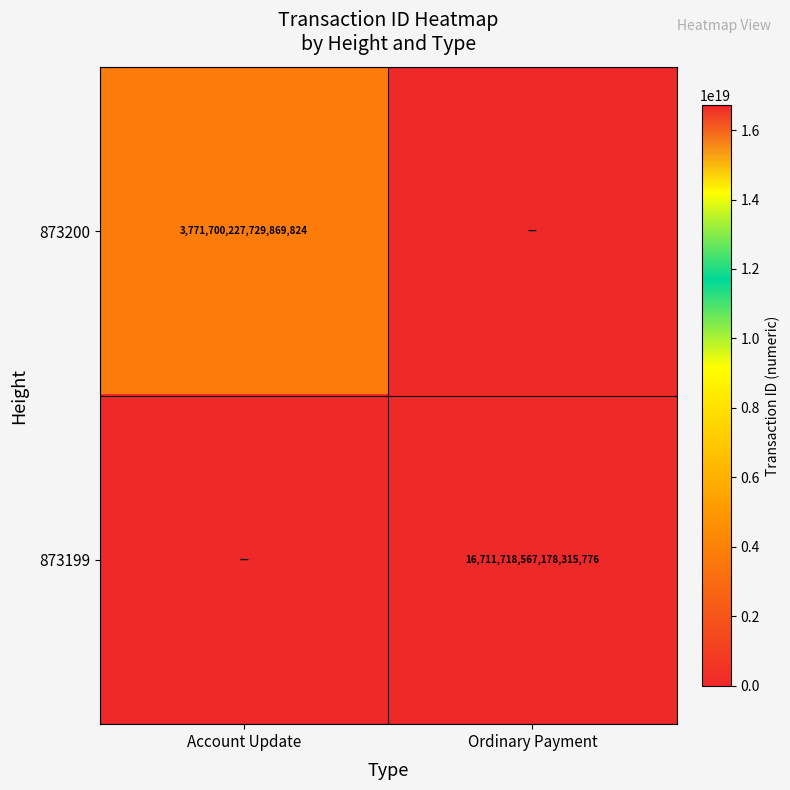

True or false: 873199 has a value of 10432152329497415680 at Ordinary Payment.

False